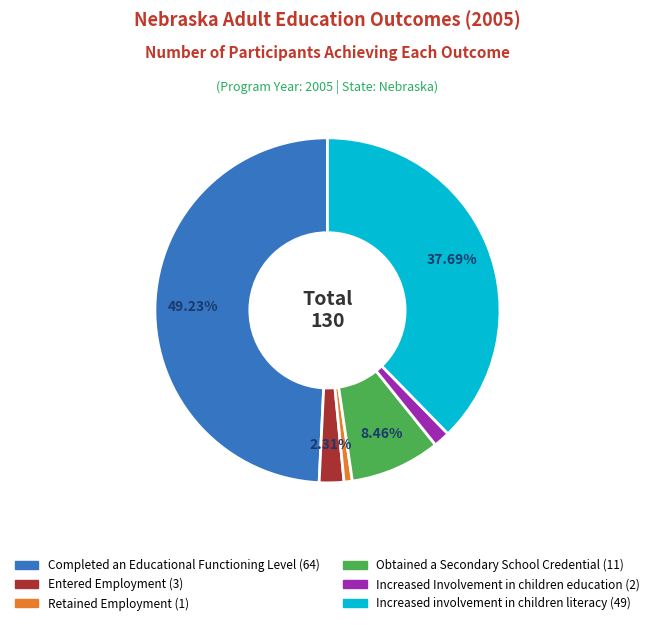

Is Retained Employment the majority of the pie?

No